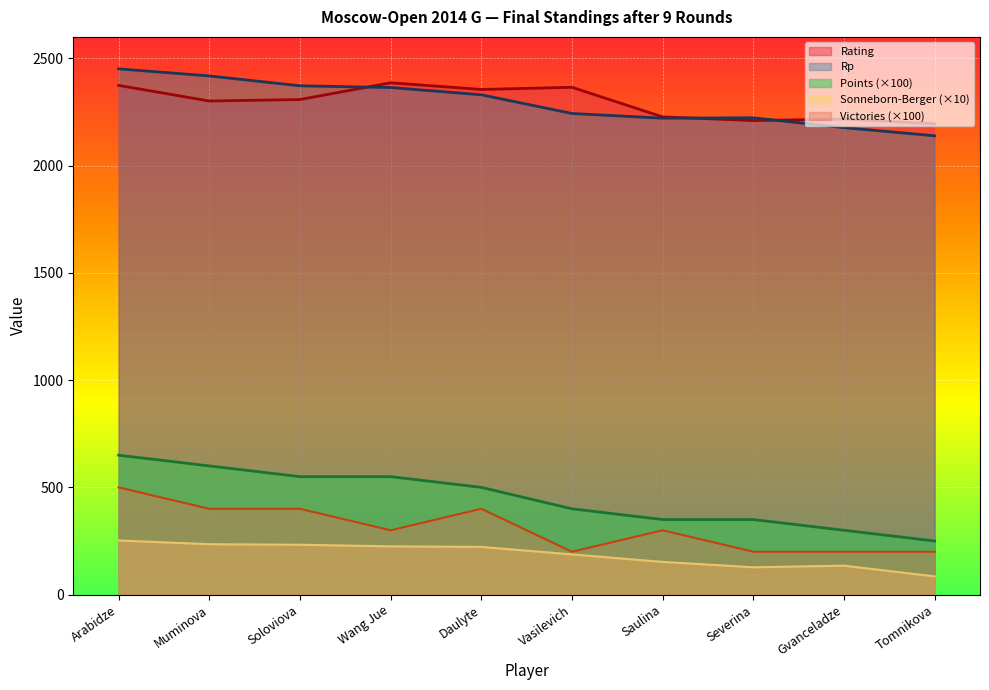

Is the value of Doп3 at Arabidze greater than the value of Doп2 at Wang Jue?

Yes